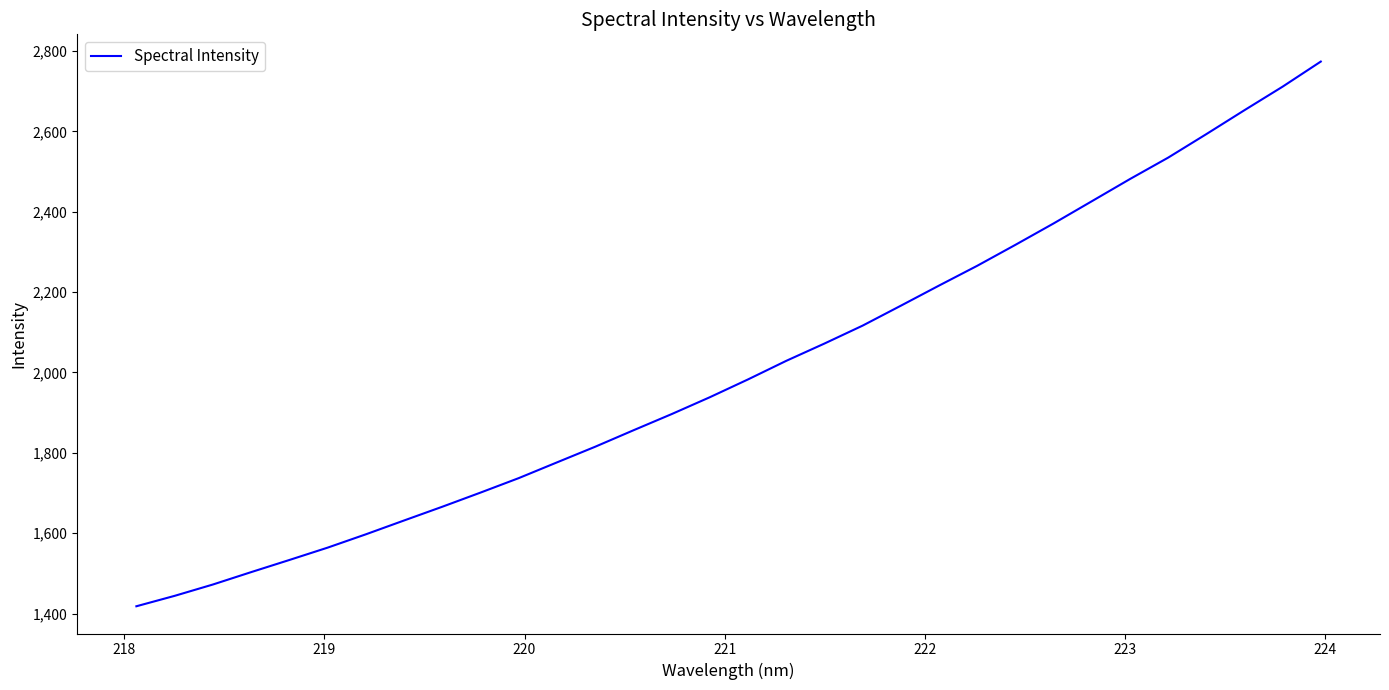

What is the maximum value shown in the chart?

2773.6